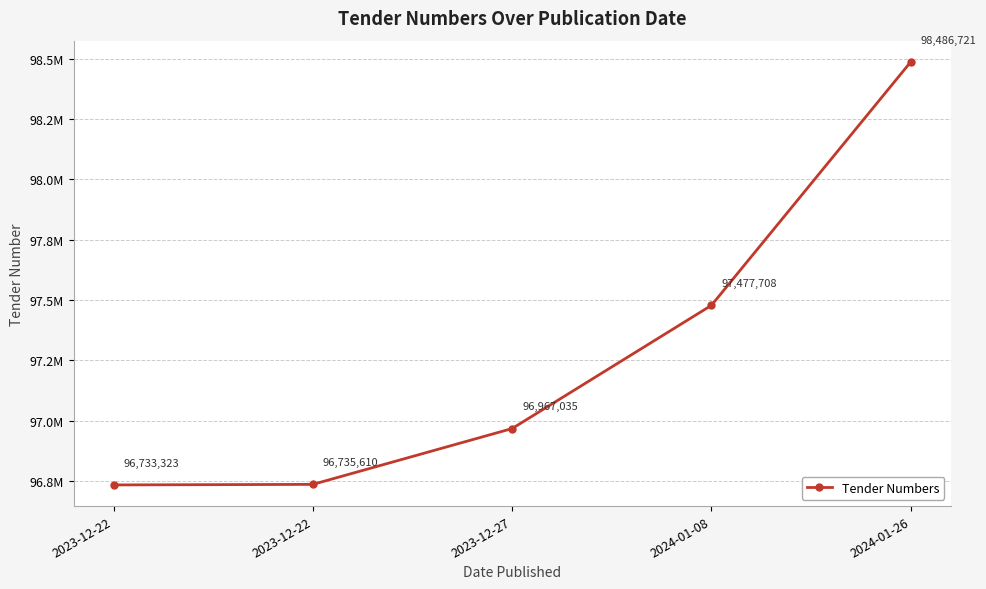

Is this an area chart (filled region under the line)?

No